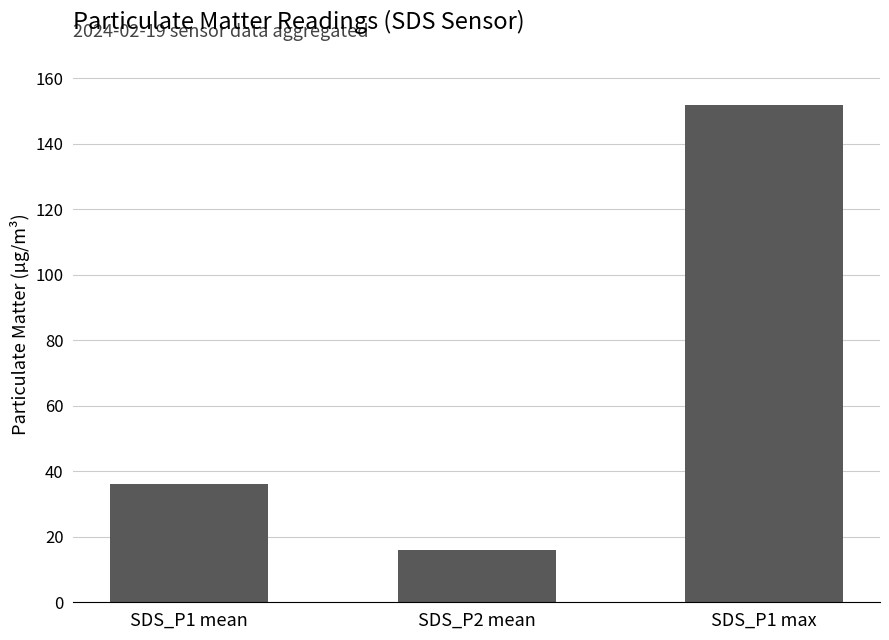

Count the number of categories in the chart.

3